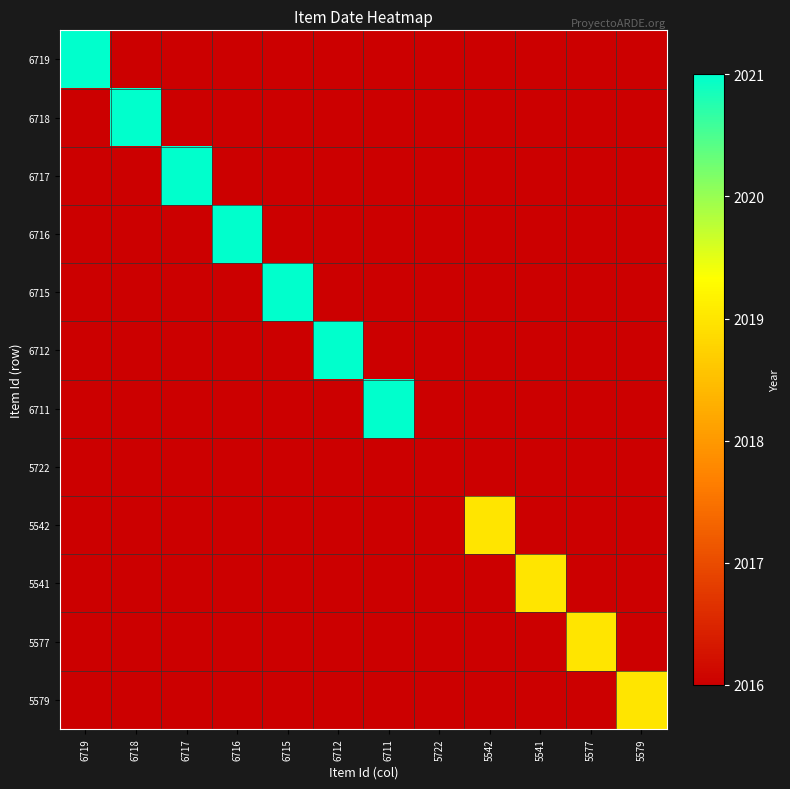

Which label corresponds to the smallest value in the chart?

6718